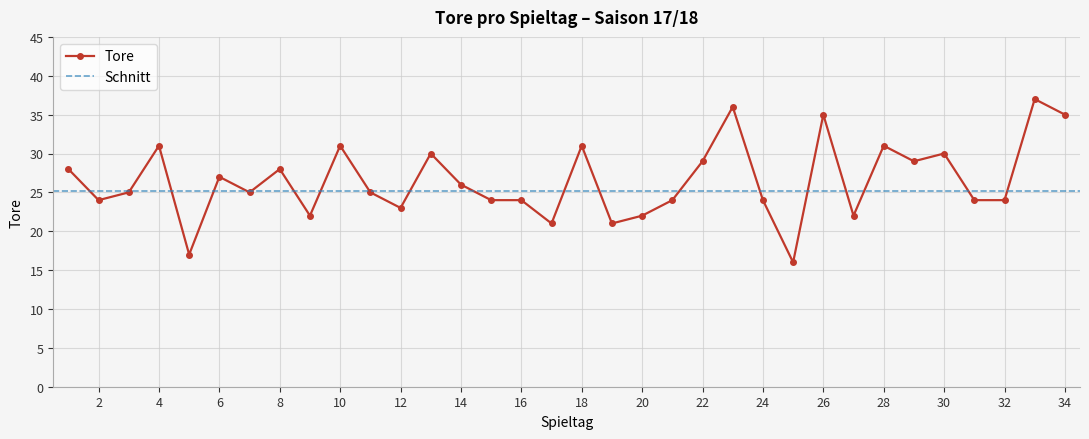

Which has a higher value, 4 or 30?

4